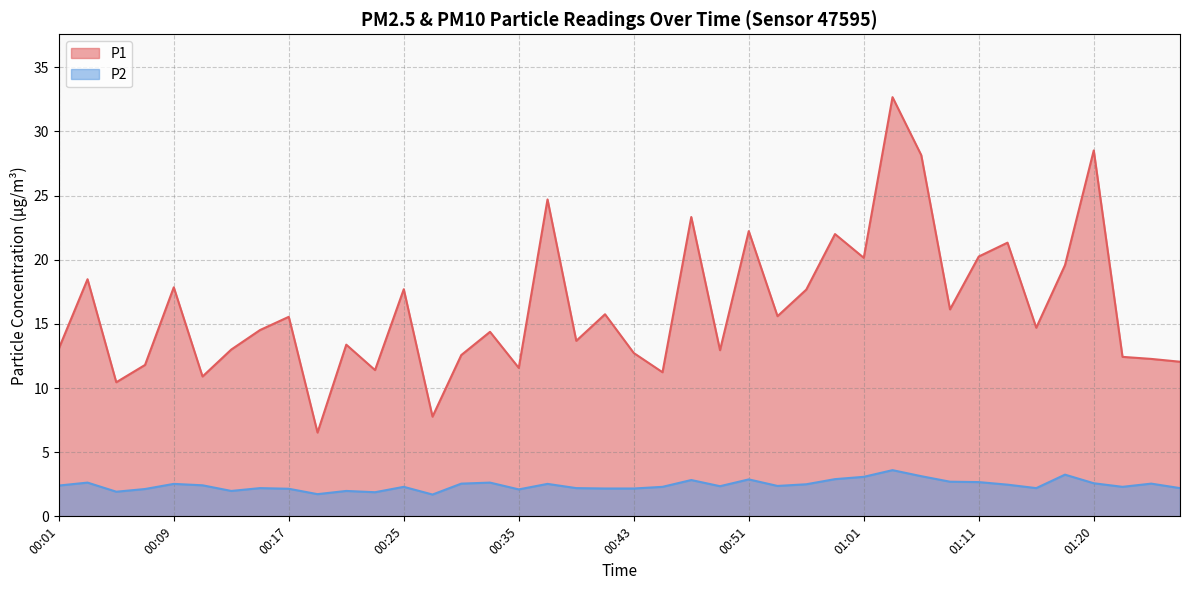

Reading right to left, extract all data points from this chart.

P1: 12.1	12.3	12.4	28.5	19.6	14.7	21.3	20.2	16.1	28.1	32.7	20.1	22.0	17.7	15.6	22.2	12.9	23.3	11.2	12.7	15.8	13.7	24.7	11.6	14.4	12.6	7.8	17.7	11.4	13.4	6.5	15.6	14.5	13.0	10.9	17.9	11.8	10.4	18.5	13.1
P2: 2.2	2.5	2.3	2.6	3.2	2.2	2.5	2.7	2.7	3.1	3.6	3.1	2.9	2.5	2.4	2.9	2.4	2.8	2.3	2.2	2.2	2.2	2.5	2.1	2.6	2.5	1.7	2.3	1.9	2.0	1.7	2.1	2.2	2.0	2.4	2.5	2.1	1.9	2.6	2.4